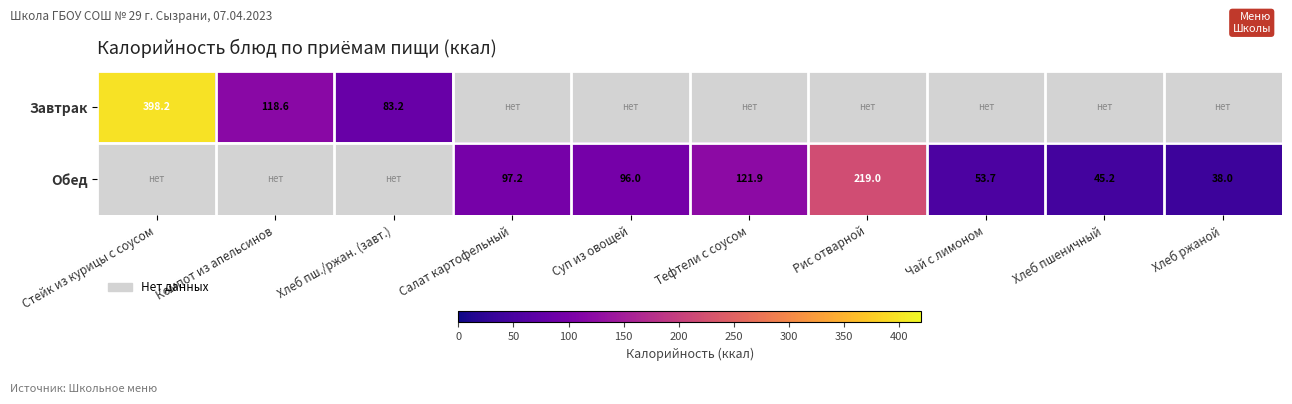

True or false: Завтрак has a value of 118.6 at Компот из апельсинов.

True